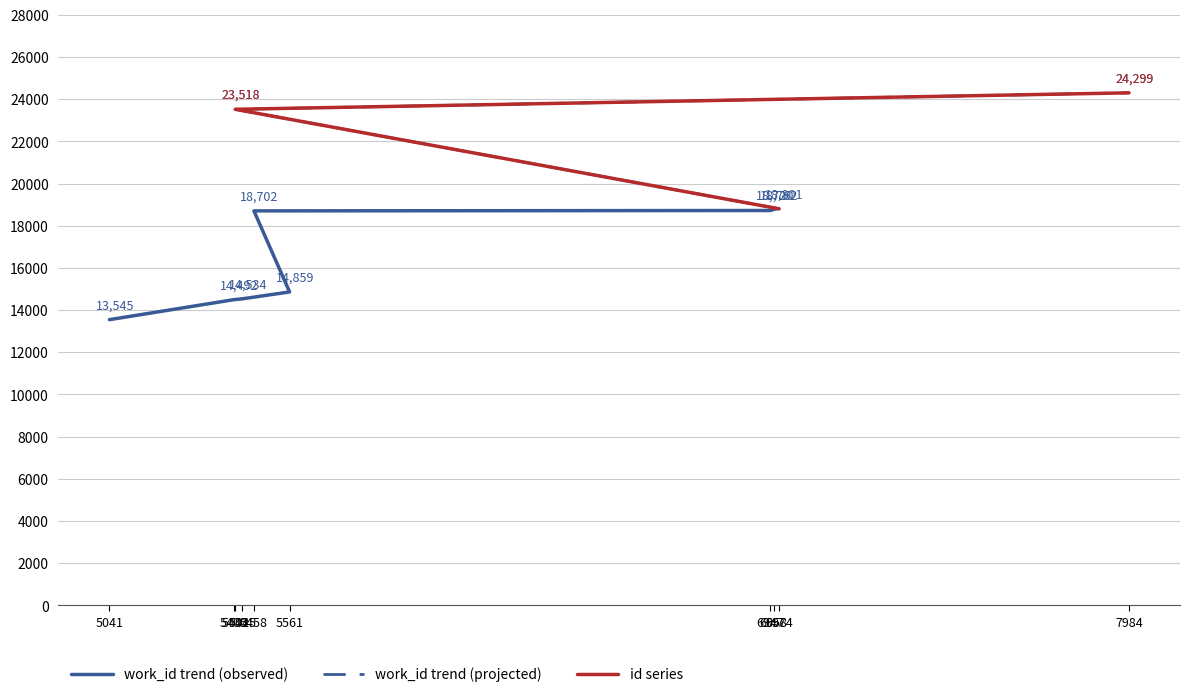

True or false: id has a value of 14859 at 5561.

True